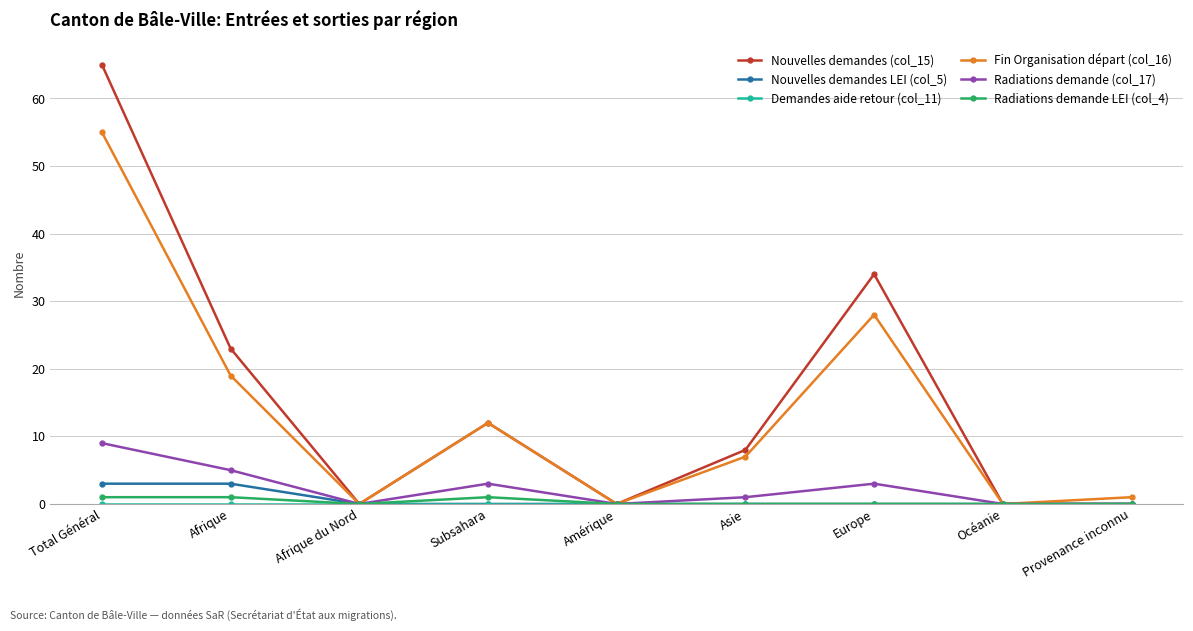

How many data points does each series have?

9